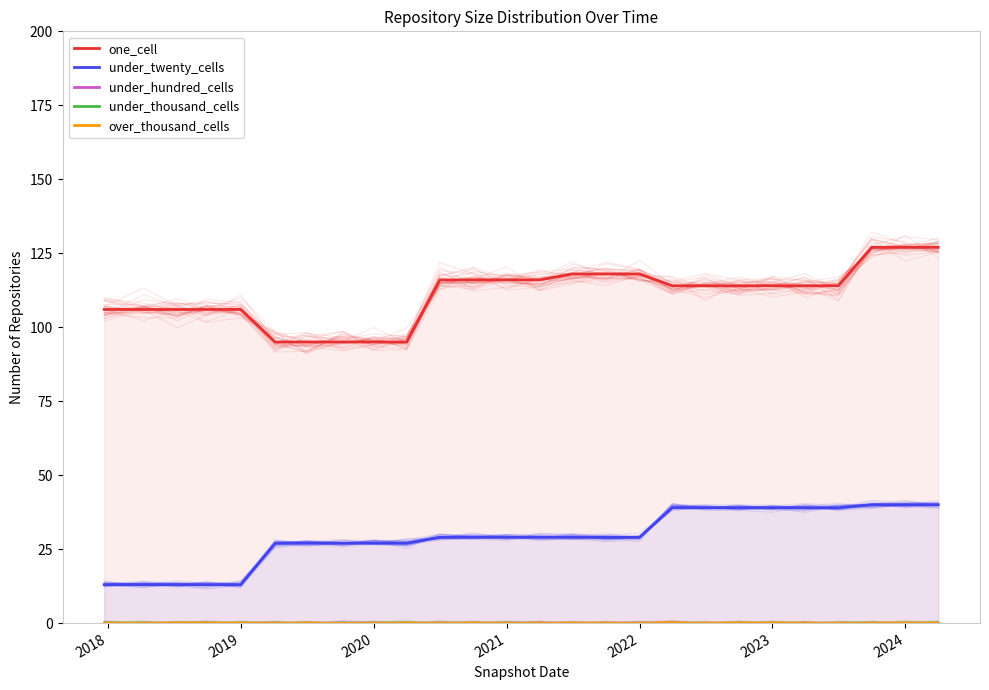

How many lines are shown in the chart?

5